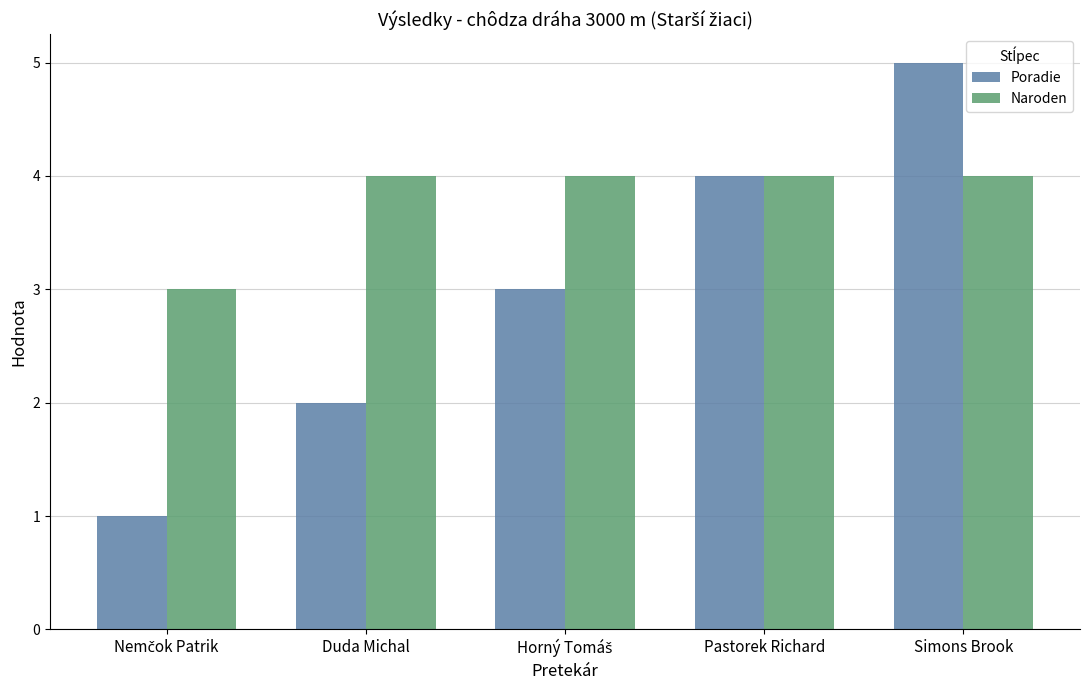

True or false: Naroden has a value of 4 at Simons Brook.

True